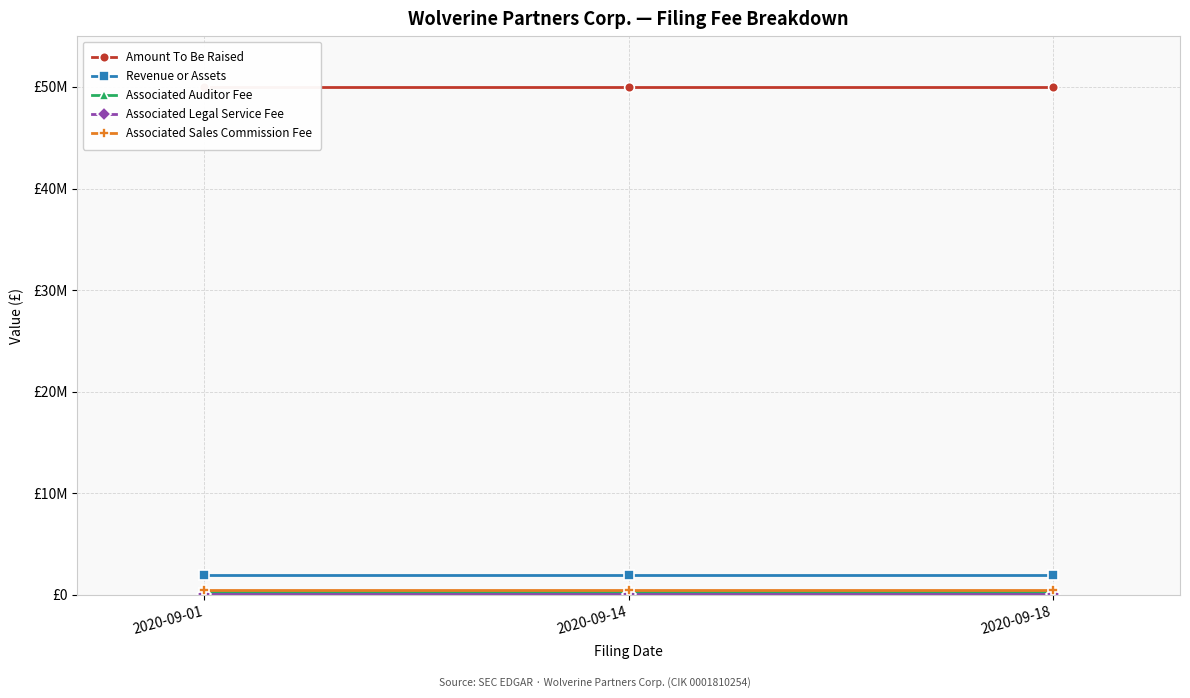

Where is Associated Sales Commission Fee nearest to the value 525000?

2020-09-01